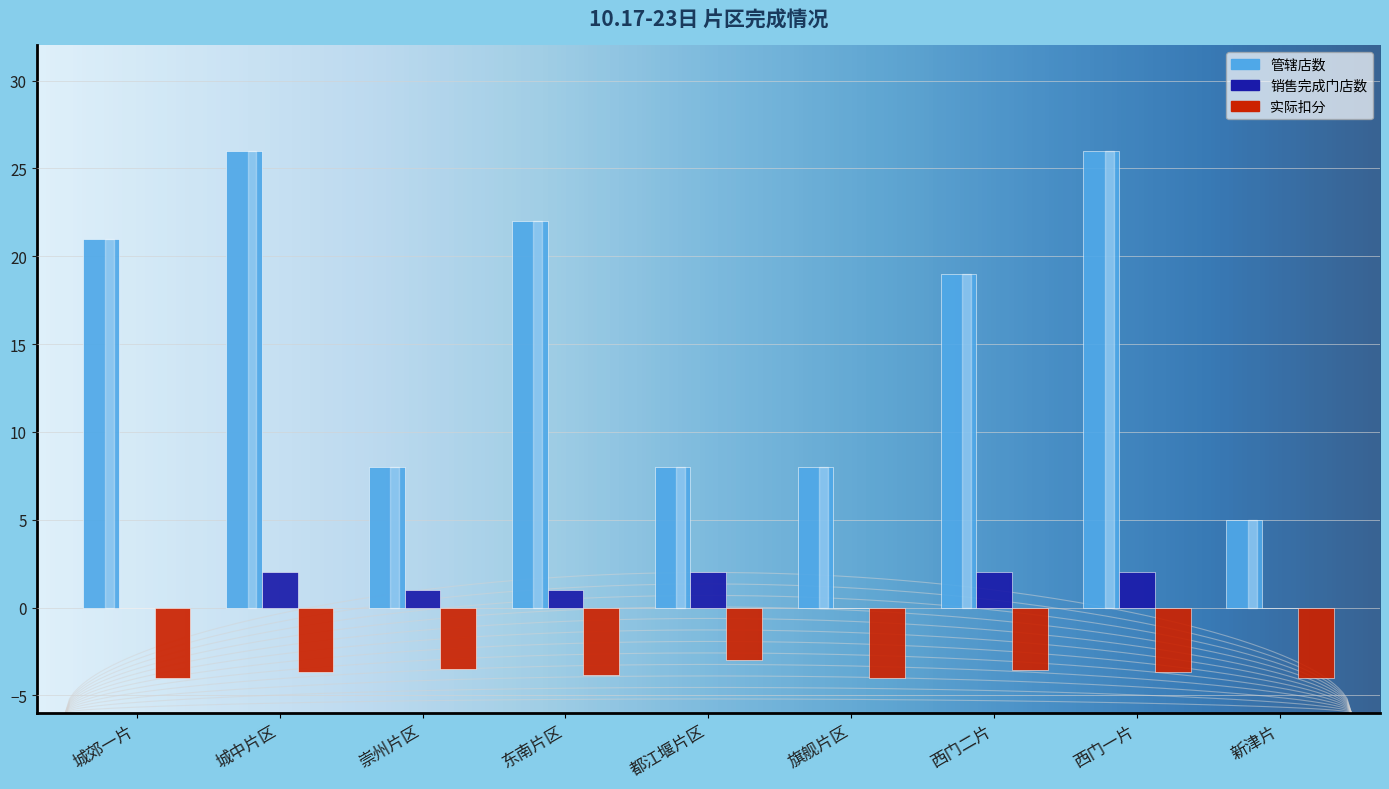

At how many categories does at least one series exceed 9?

5